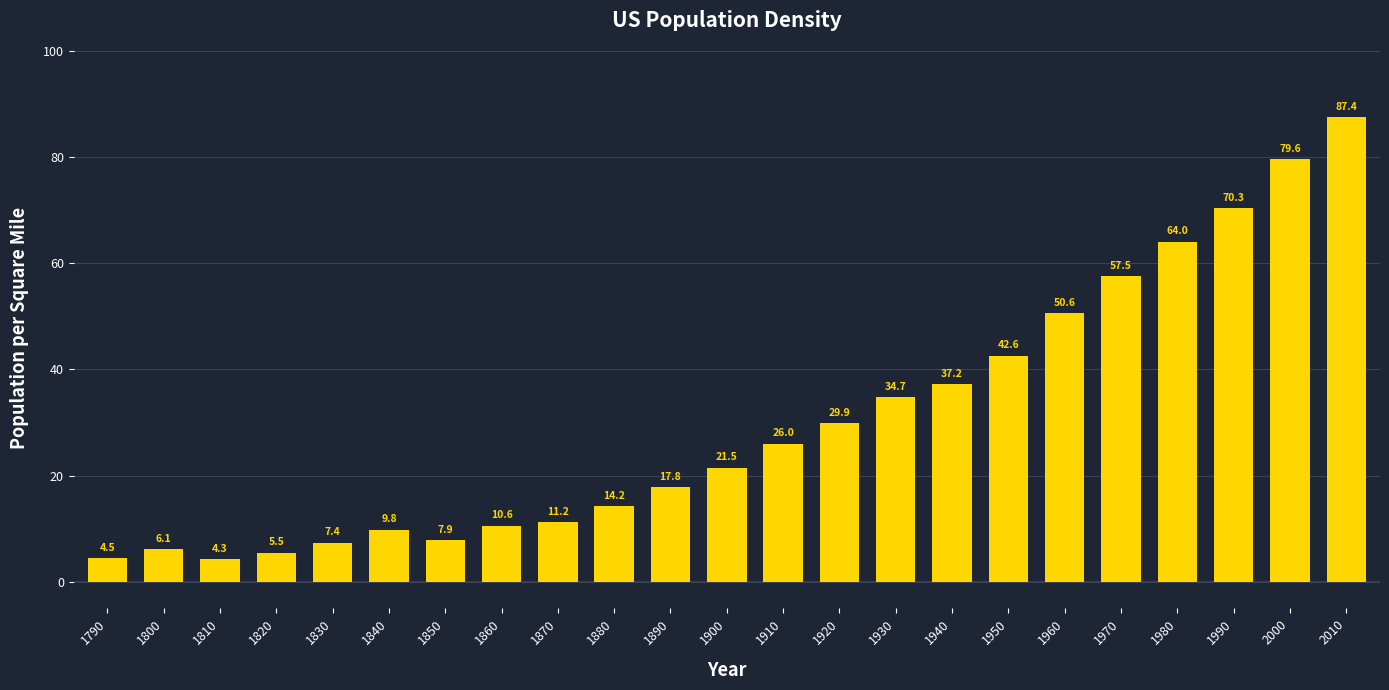

Reading left to right, what are all the values shown in this chart?

4.5	6.1	4.3	5.5	7.4	9.8	7.9	10.6	11.2	14.2	17.8	21.5	26.0	29.9	34.7	37.2	42.6	50.6	57.5	64.0	70.3	79.6	87.4